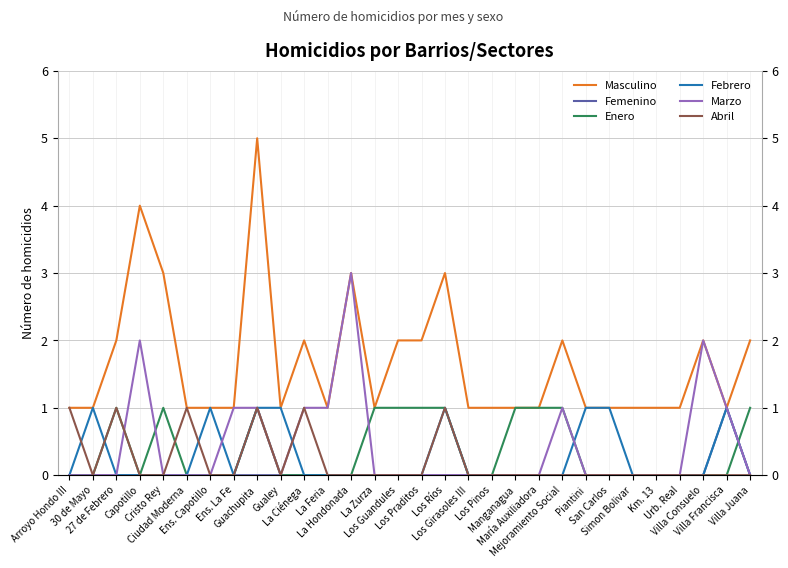

At which label is Marzo closest to 1?

Ens. La Fe